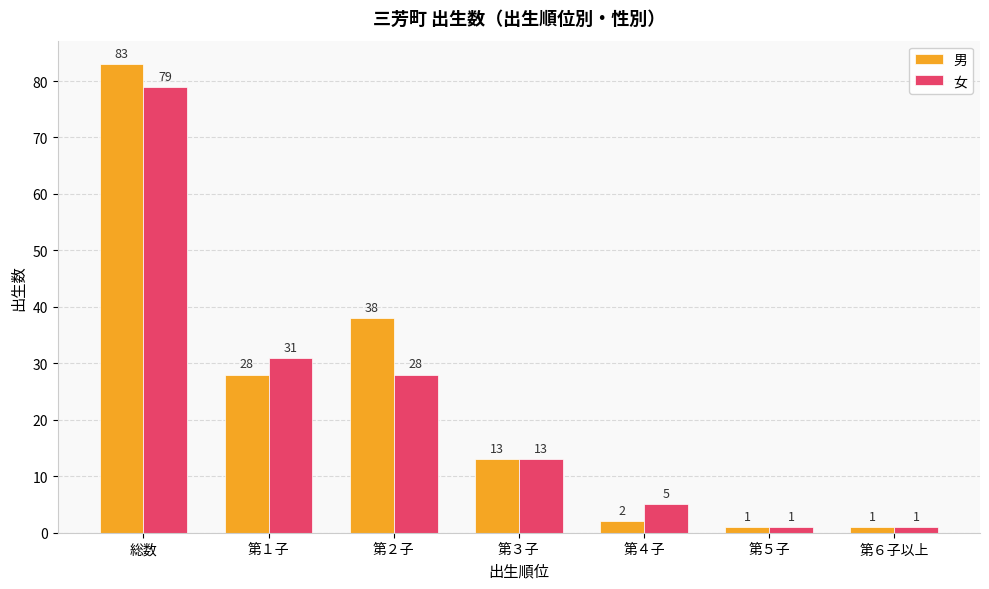

Reading right to left, extract all data points from this chart.

男: 第６子以上=1	第５子=1	第４子=2	第３子=13	第２子=38	第１子=28	総数=83
女: 第６子以上=1	第５子=1	第４子=5	第３子=13	第２子=28	第１子=31	総数=79